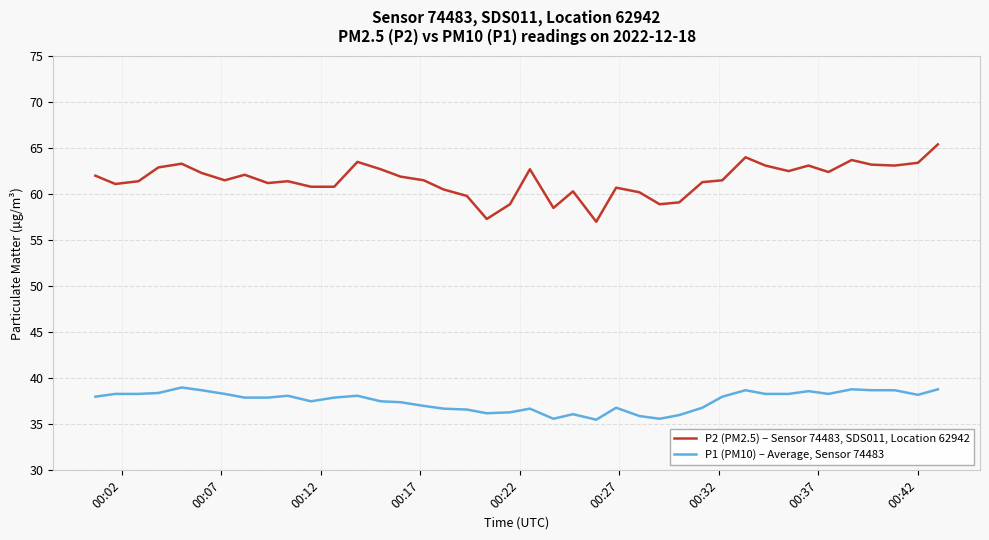

What is the sum of all P2 (PM2.5) – Sensor 74483, SDS011, Location 62942 values?

2461.0